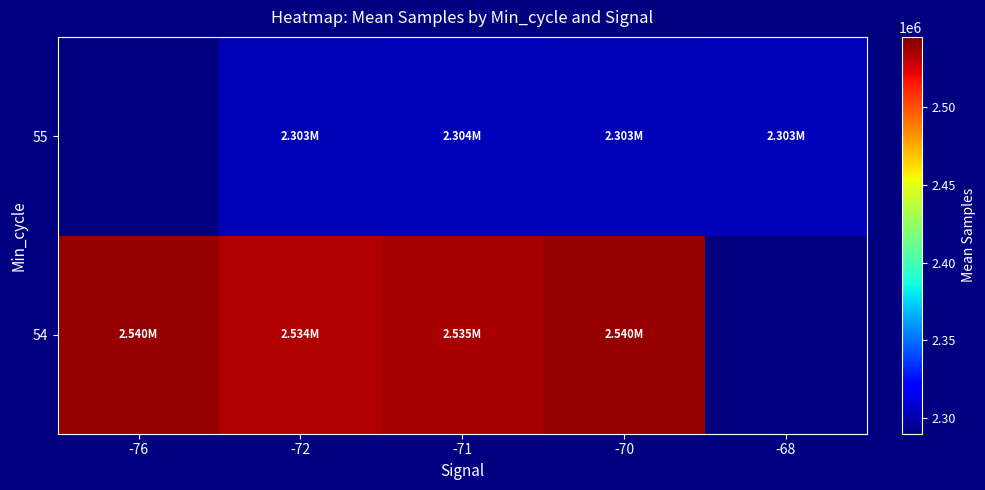

Between -72 and -71, which series saw the biggest shift?

54